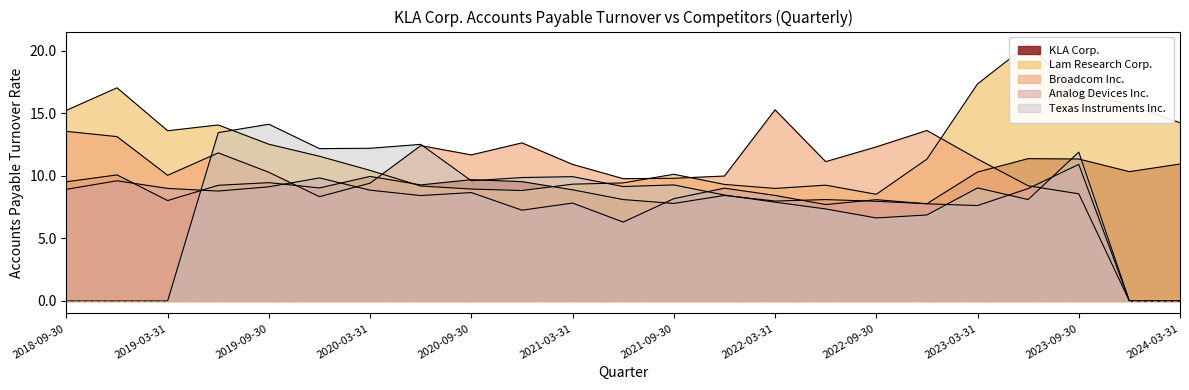

What is the difference between the second highest and second lowest values in the Analog Devices Inc. series?

9.8